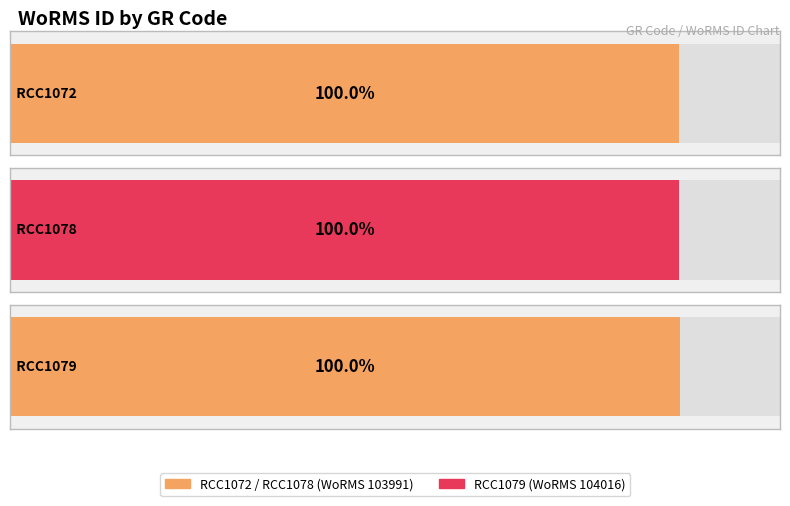

Approximately how many times larger is the value at RCC1078 compared to RCC1079?

1.0